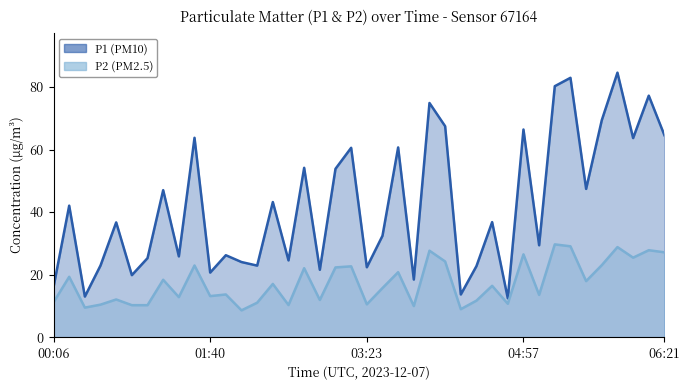

Reading left to right, what are all the values shown in this chart?

P1: 00:06=16.0	00:16=42.0	00:25=13.0	00:34=22.9	00:44=36.7	00:53=19.8	01:03=25.3	01:12=47.0	01:21=25.8	01:31=63.8	01:40=20.6	01:49=26.2	01:59=24.0	02:08=22.9	02:18=43.2	02:36=24.6	02:46=54.1	02:55=21.6	03:05=53.8	03:14=60.5	03:23=22.4	03:33=32.4	03:42=60.7	03:51=18.4	04:01=74.9	04:10=67.5	04:19=13.7	04:29=22.7	04:38=36.8	04:47=12.4	04:57=66.4	05:06=29.4	05:16=80.2	05:25=82.9	05:34=47.4	05:44=69.4	05:53=84.6	06:02=63.6	06:12=77.2	06:21=64.5
P2: 00:06=11.1	00:16=19.3	00:25=9.4	00:34=10.4	00:44=12.1	00:53=10.2	01:03=10.2	01:12=18.4	01:21=12.8	01:31=22.9	01:40=13.1	01:49=13.7	01:59=8.6	02:08=11.0	02:18=17.0	02:36=10.3	02:46=22.1	02:55=11.9	03:05=22.3	03:14=22.6	03:23=10.5	03:33=15.7	03:42=20.8	03:51=9.9	04:01=27.6	04:10=24.2	04:19=8.9	04:29=11.7	04:38=16.4	04:47=10.7	04:57=26.5	05:06=13.5	05:16=29.7	05:25=29.1	05:34=17.9	05:44=23.0	05:53=28.8	06:02=25.4	06:12=27.8	06:21=27.1